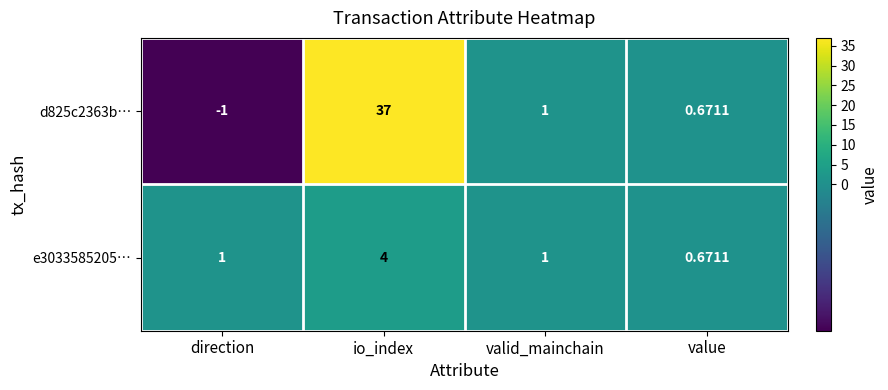

How many data points does each series have?

4